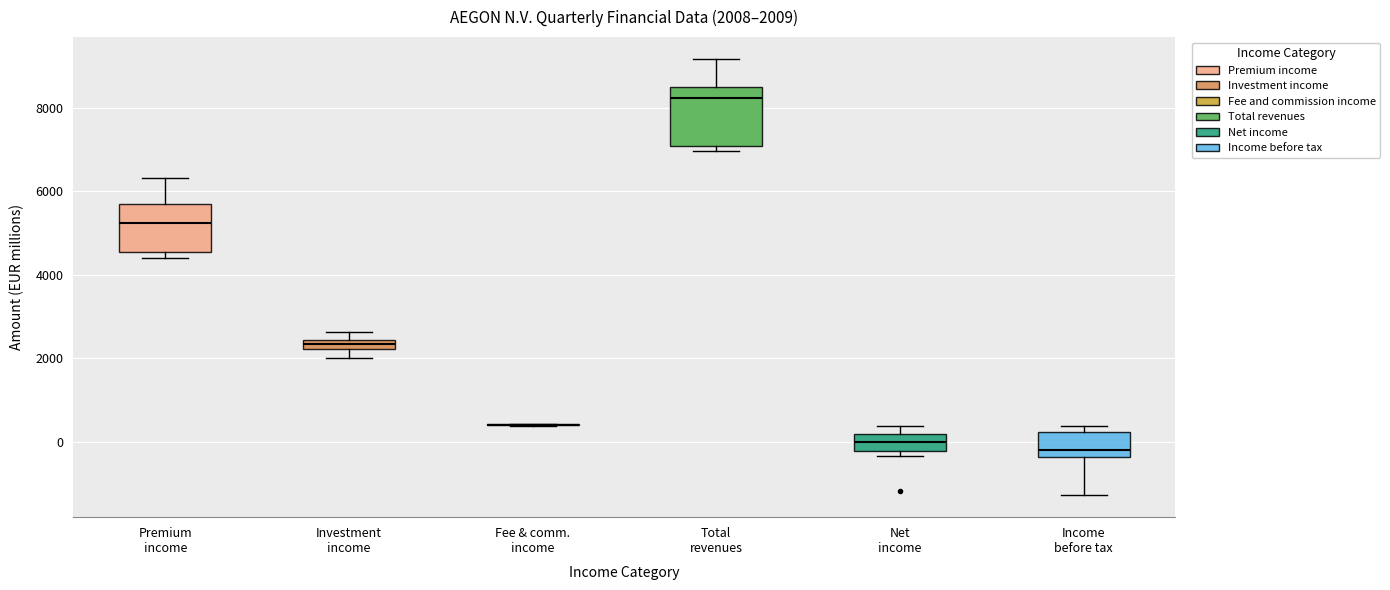

Which box is the tallest, from its lower edge to its upper edge?

Total revenues